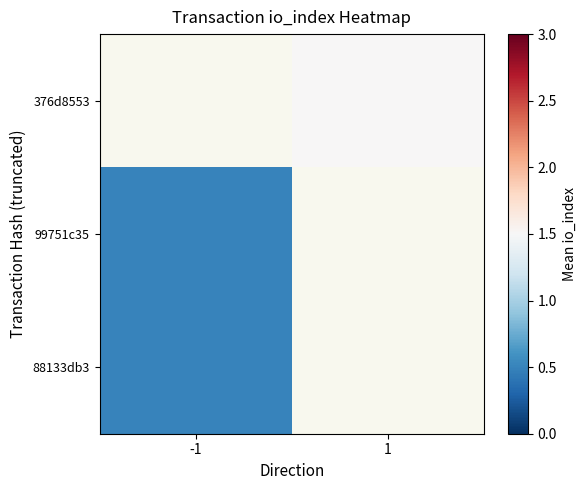

Where is 99751c35 nearest to the value 0?

-1